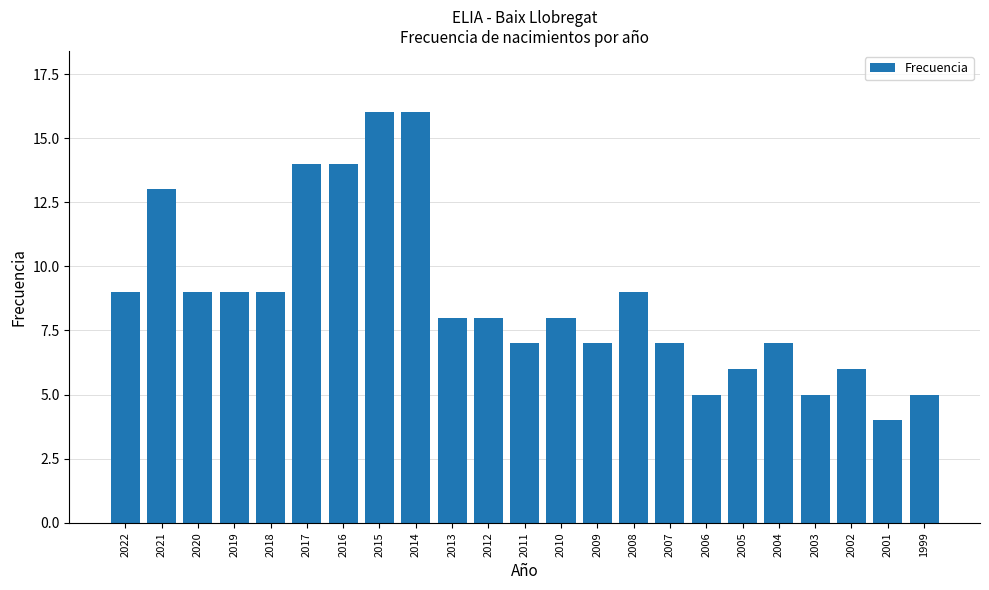

What is the average value?

9